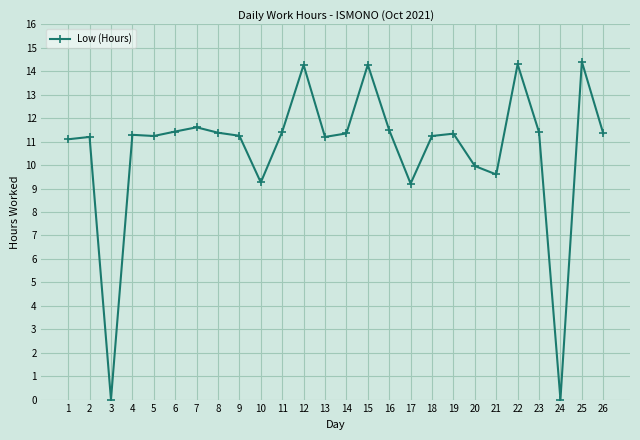

What is the change in value from 22 to 23?

-2.9